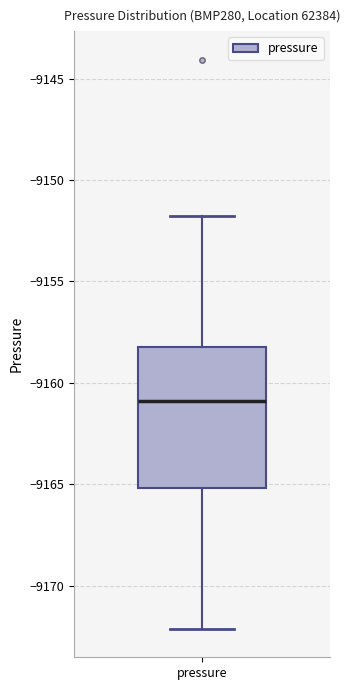

Transcribe this box plot: give where the median line is, the range the box spans, and where the two whiskers end, as read against the y-axis. The values are not printed on the chart, so give them approximately, as read against the axis.

median -9161, box -9165 to -9158, whiskers -9172 to -9152